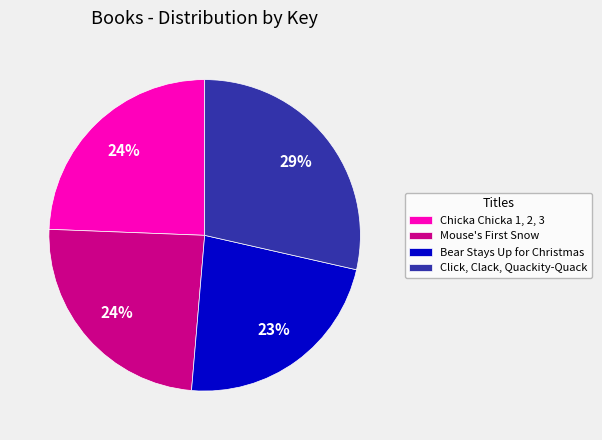

How many segments does this pie chart have?

4